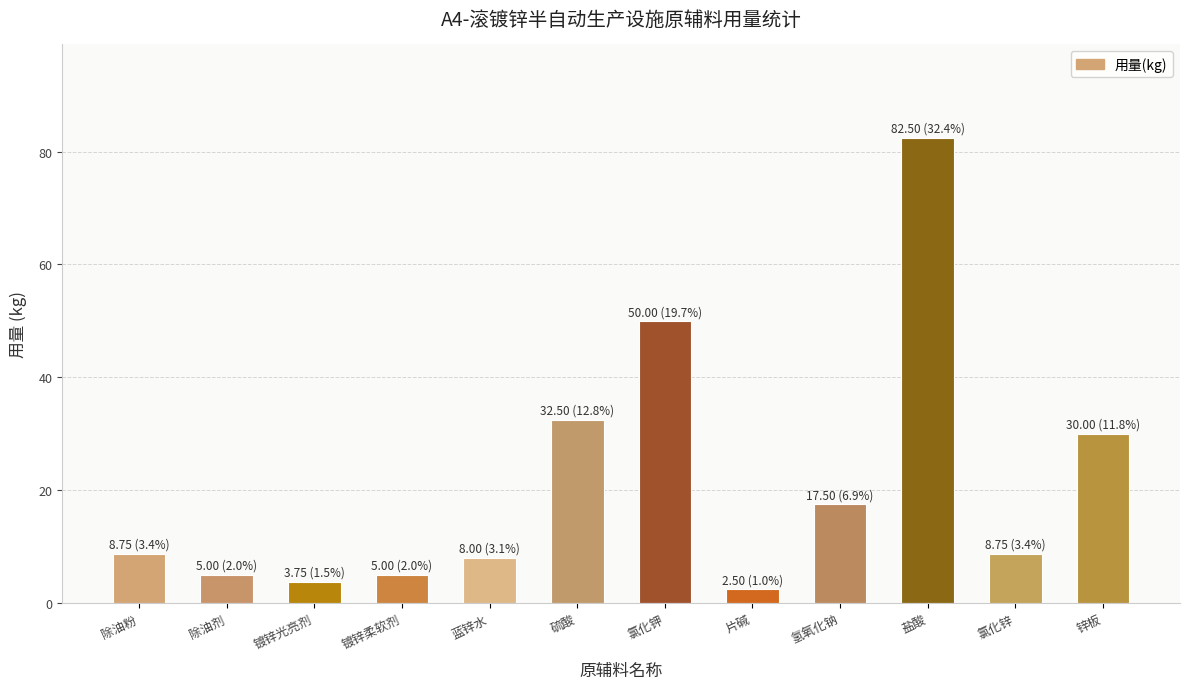

Does the chart contain any negative values?

No